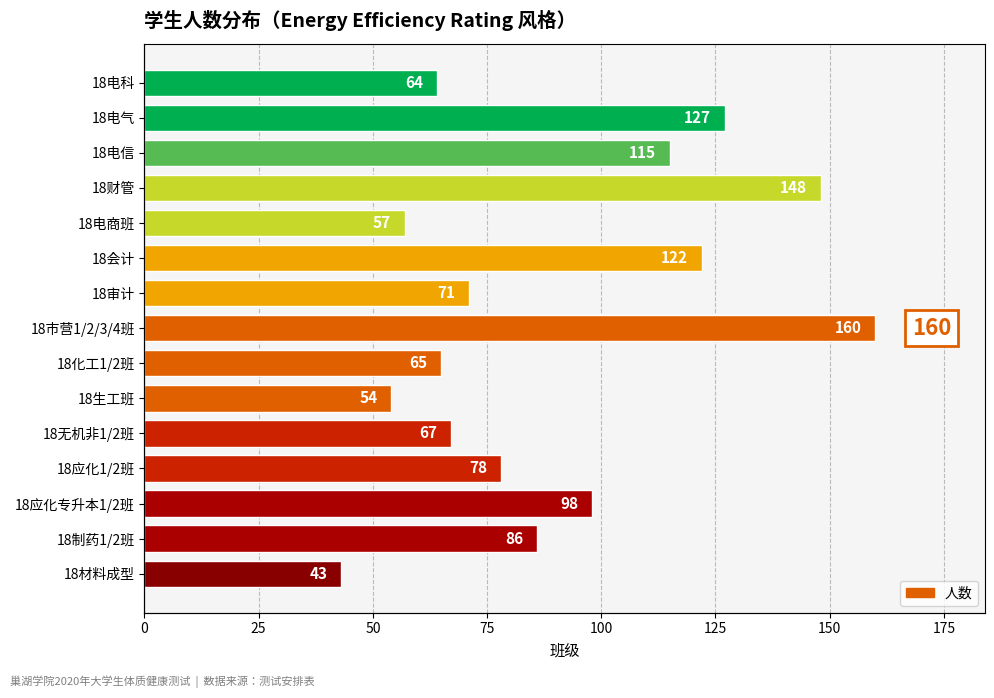

What is the minimum value shown in the chart?

43